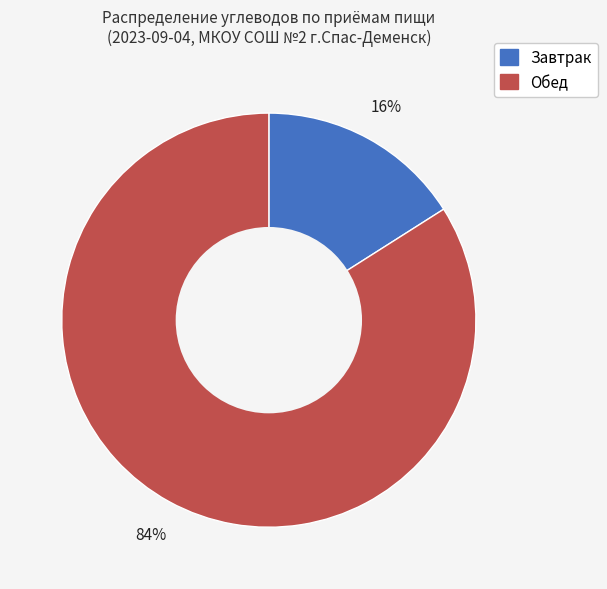

Which category has the biggest portion of the pie?

Обед